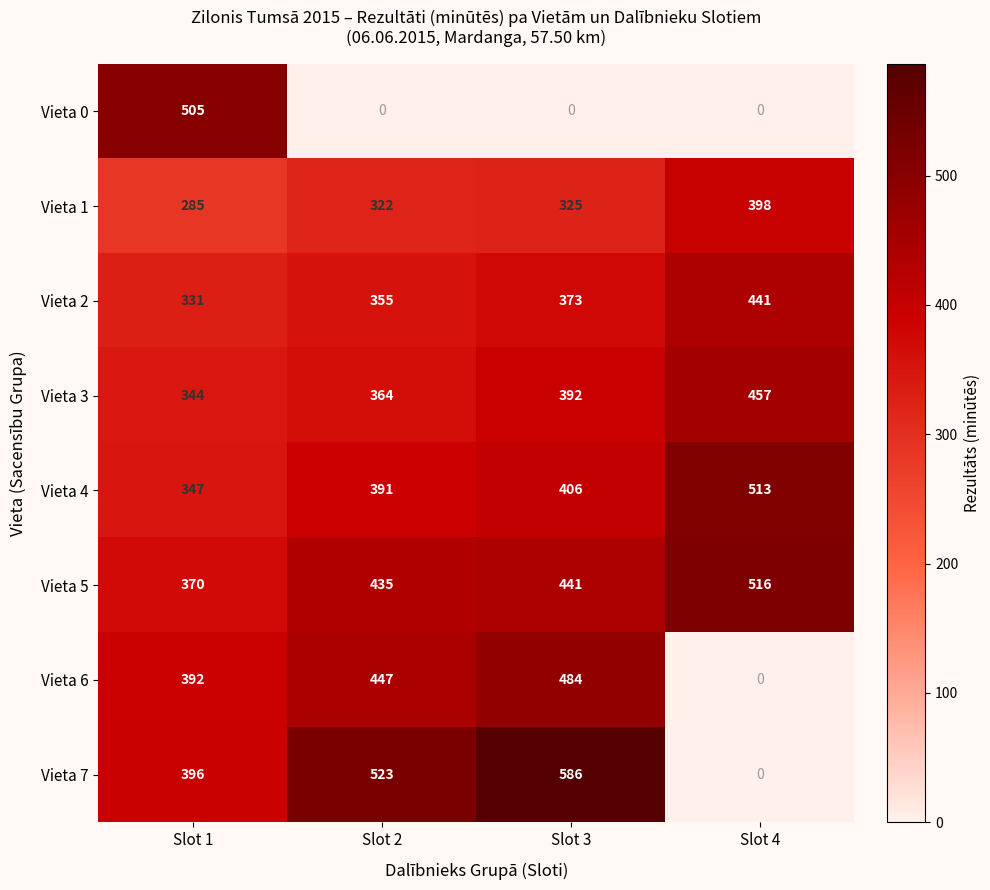

What is the approximate value of Vieta 2 at Slot 1?

331